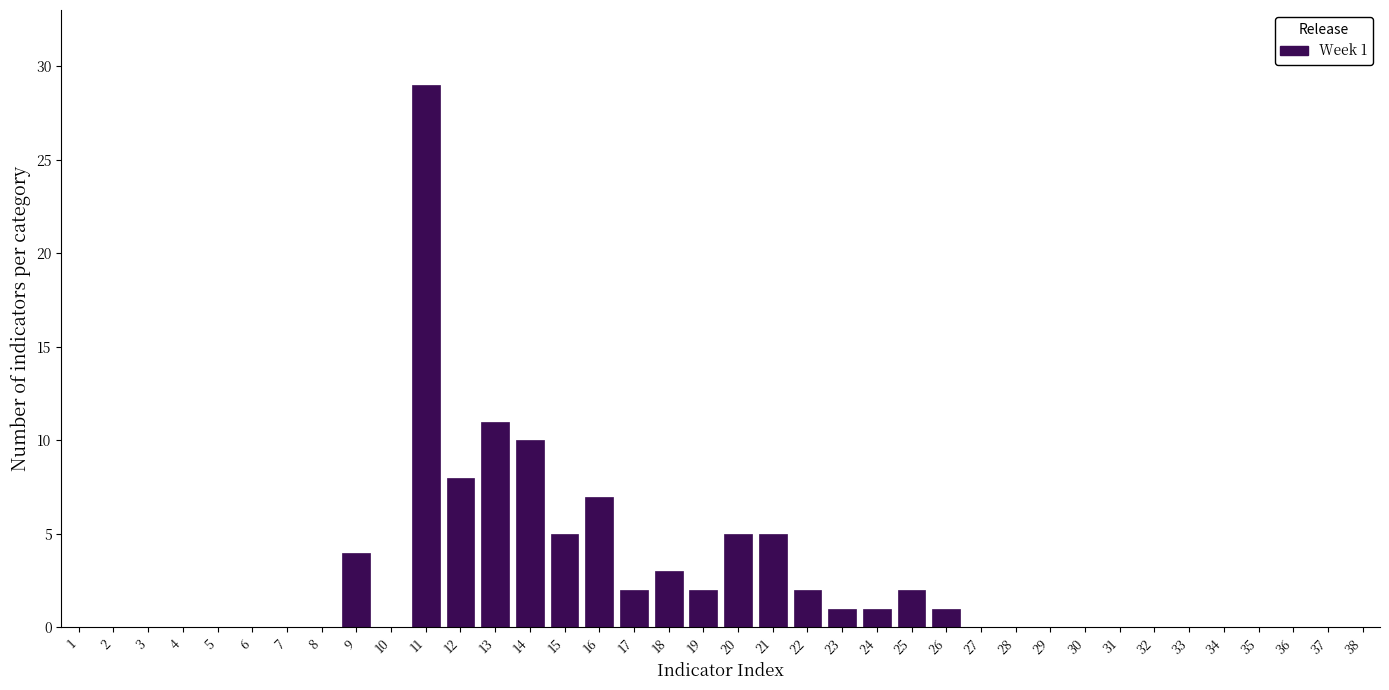

True or false: the data shows 0 at 6.

True